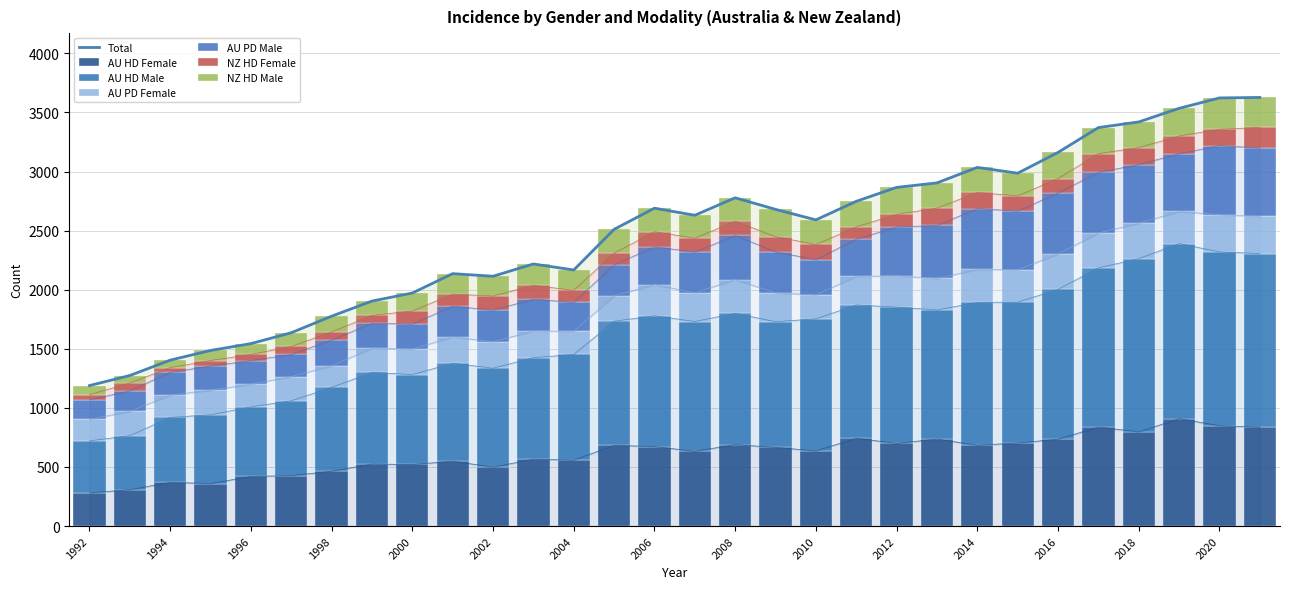

What is the spread (max minus min) of values at 1992?

396